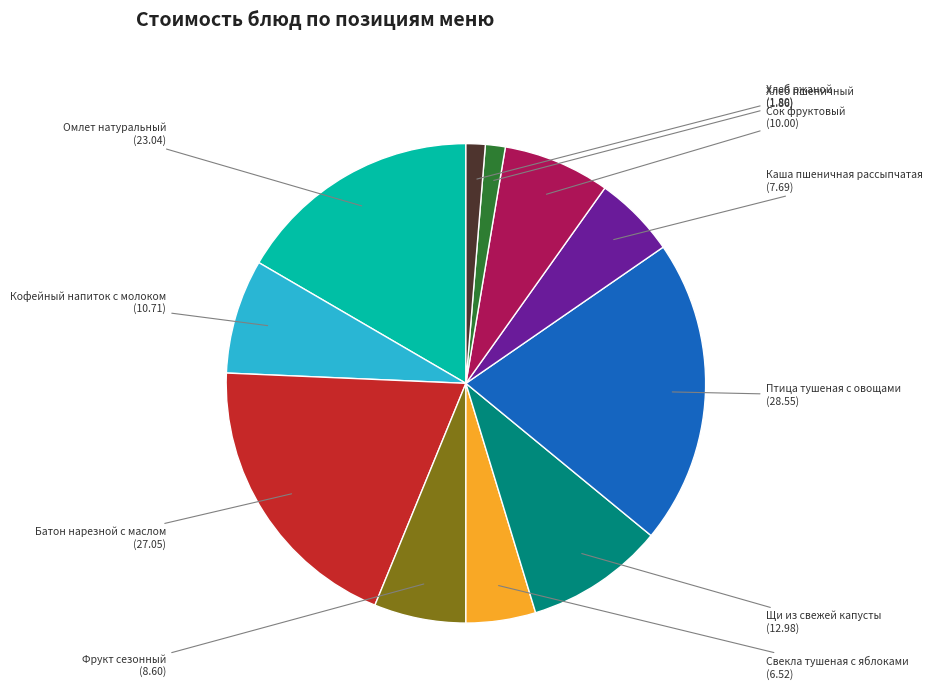

Is there any slice that represents more than half of the pie?

No